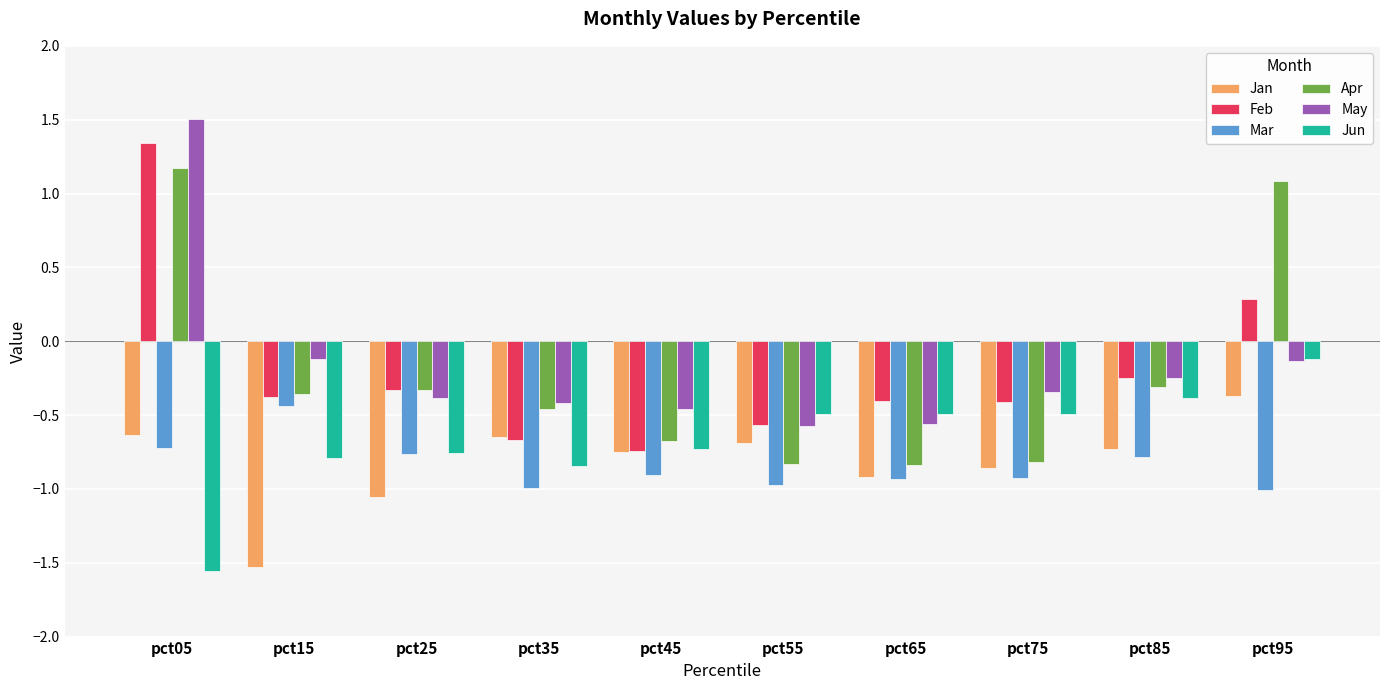

What is the sum of the May values at pct65 and pct35?

-1.0